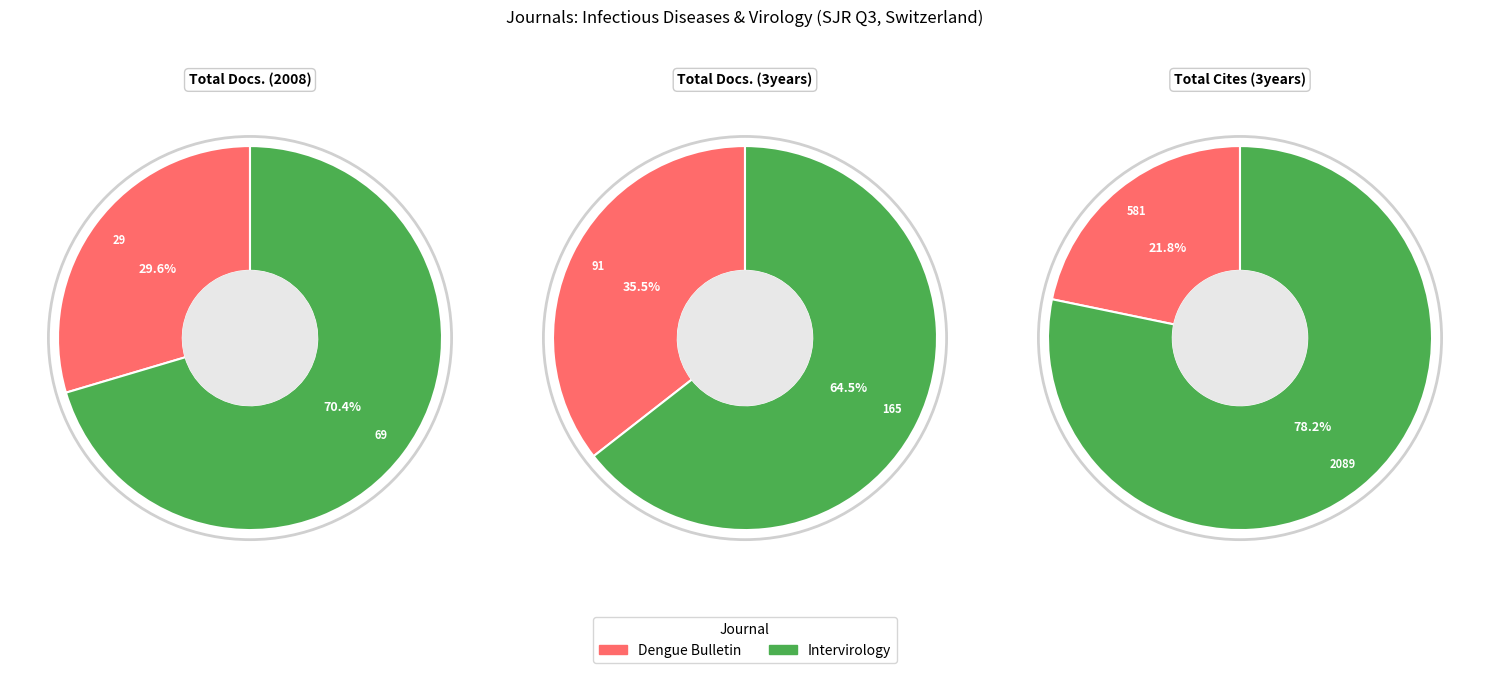

Which has a higher value, Intervirology or Dengue Bulletin?

Intervirology